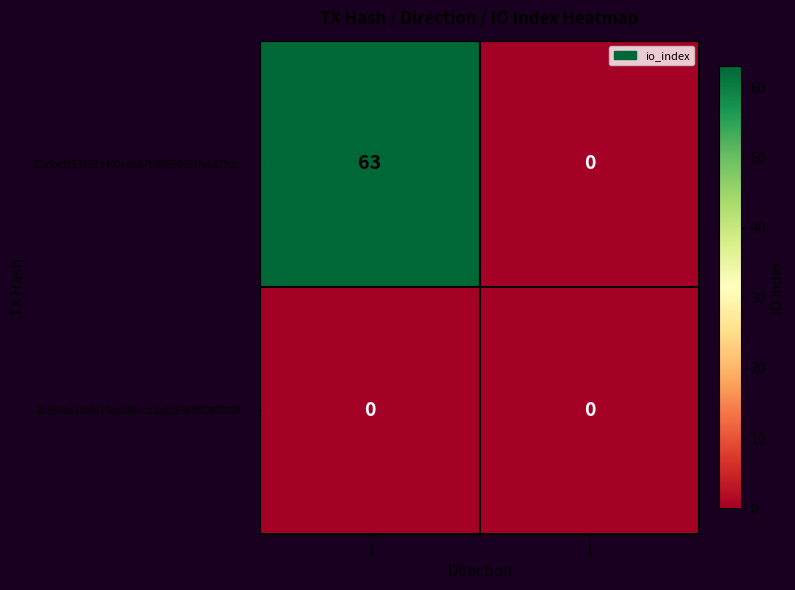

List the series in order of their peak value, highest first.

02afbef913953b402ebe87b86950553fab879dc…, 0c5938a20bf415ce088ccd3c018565f5282982f…